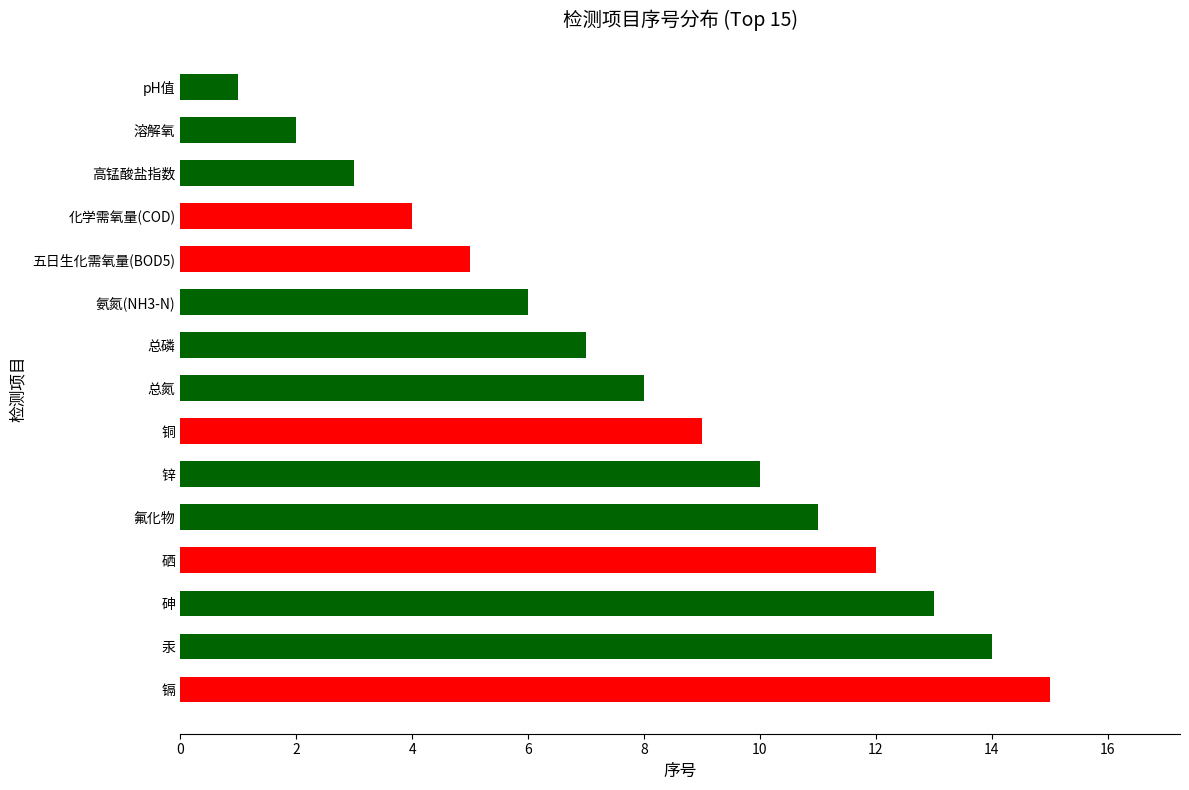

What is the difference between the maximum and minimum values?

14